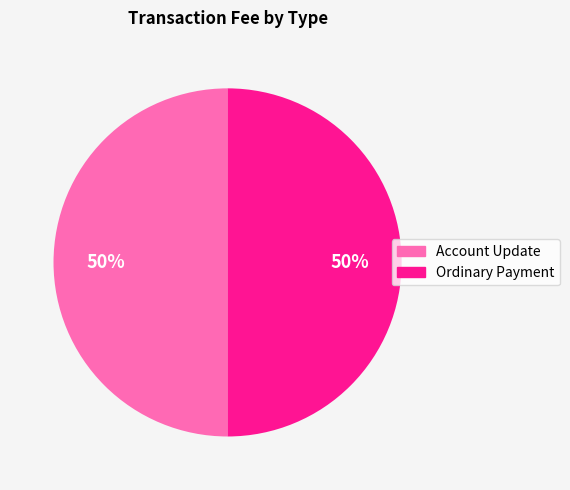

True or false: Account Update accounts for 50% of the total.

True